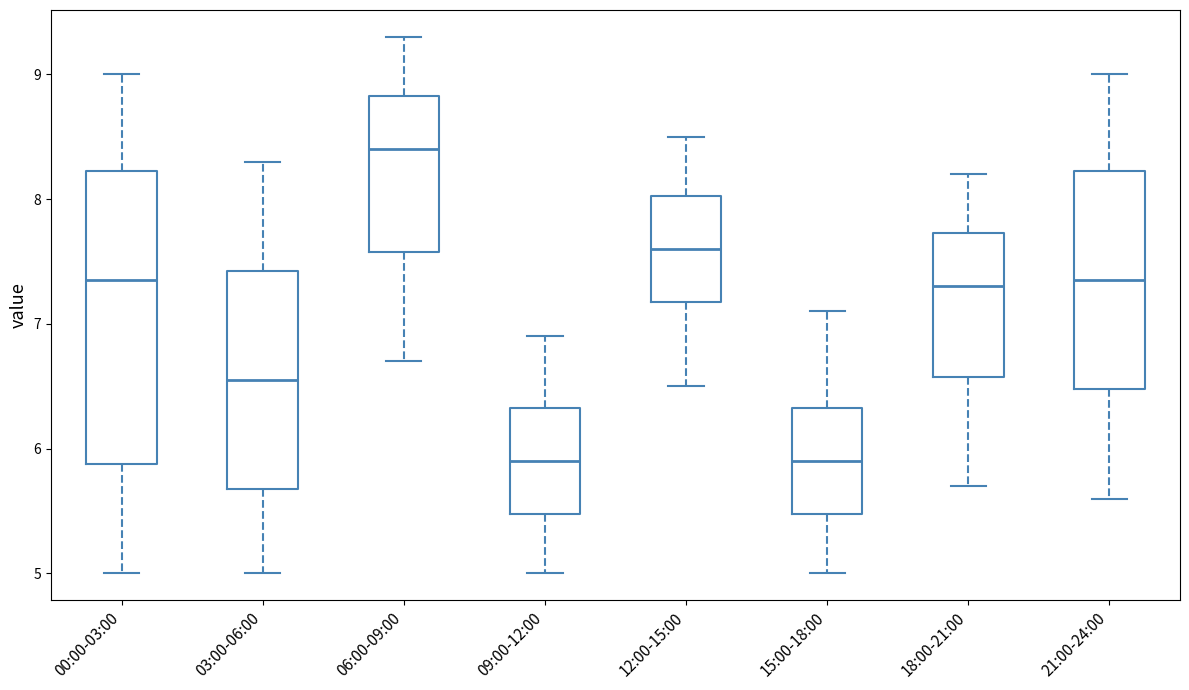

Reading left to right, read every box against the y-axis: the position of its median line, the range the box covers, and the ends of its whiskers. The values are not printed on the chart, so give them approximately, as read against the axis.

00:00-03:00: median 7.4, box 5.9 to 8.2, whiskers 5.0 to 9.0
03:00-06:00: median 6.6, box 5.7 to 7.4, whiskers 5.0 to 8.3
06:00-09:00: median 8.4, box 7.6 to 8.8, whiskers 6.7 to 9.3
09:00-12:00: median 5.9, box 5.5 to 6.3, whiskers 5.0 to 6.9
12:00-15:00: median 7.6, box 7.2 to 8.0, whiskers 6.5 to 8.5
15:00-18:00: median 5.9, box 5.5 to 6.3, whiskers 5.0 to 7.1
18:00-21:00: median 7.3, box 6.6 to 7.7, whiskers 5.7 to 8.2
21:00-24:00: median 7.4, box 6.5 to 8.2, whiskers 5.6 to 9.0